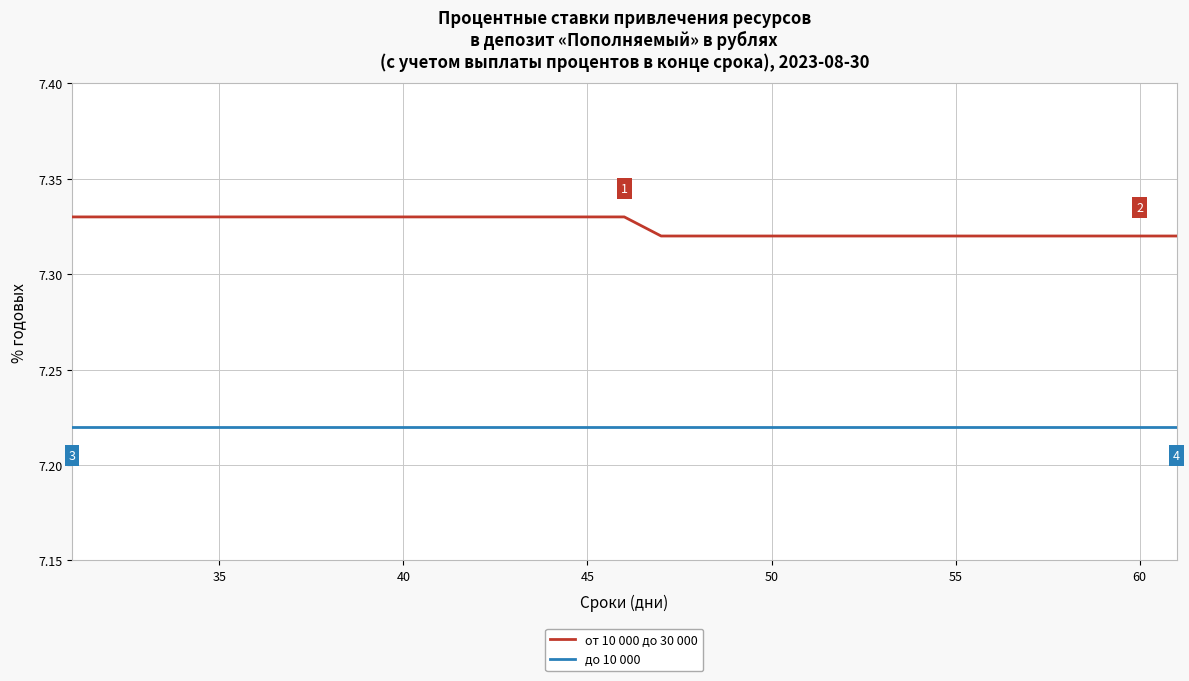

Which series has the largest total across all categories?

от 10 000 до 30 000